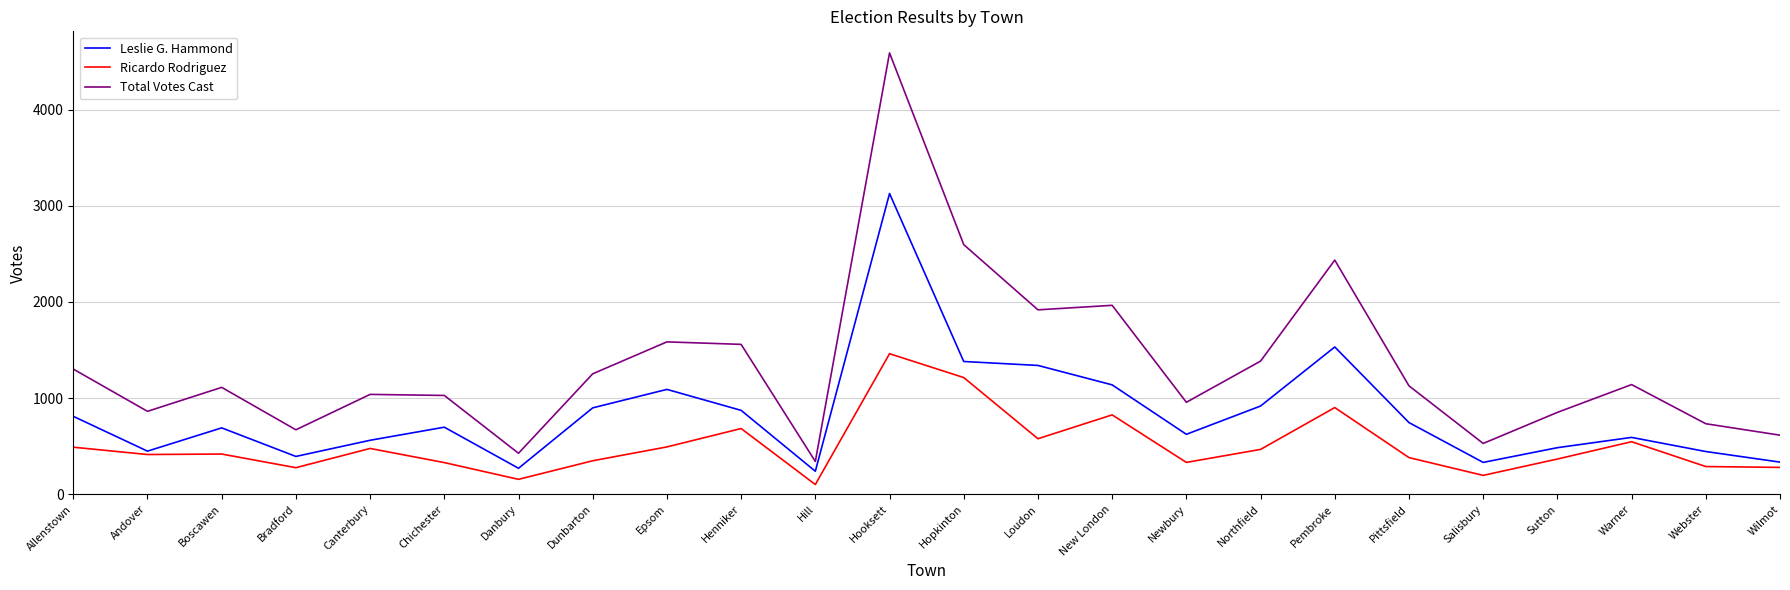

Rank the series by their maximum value, from highest to lowest.

Total Votes Cast, Leslie G. Hammond, Ricardo Rodriguez